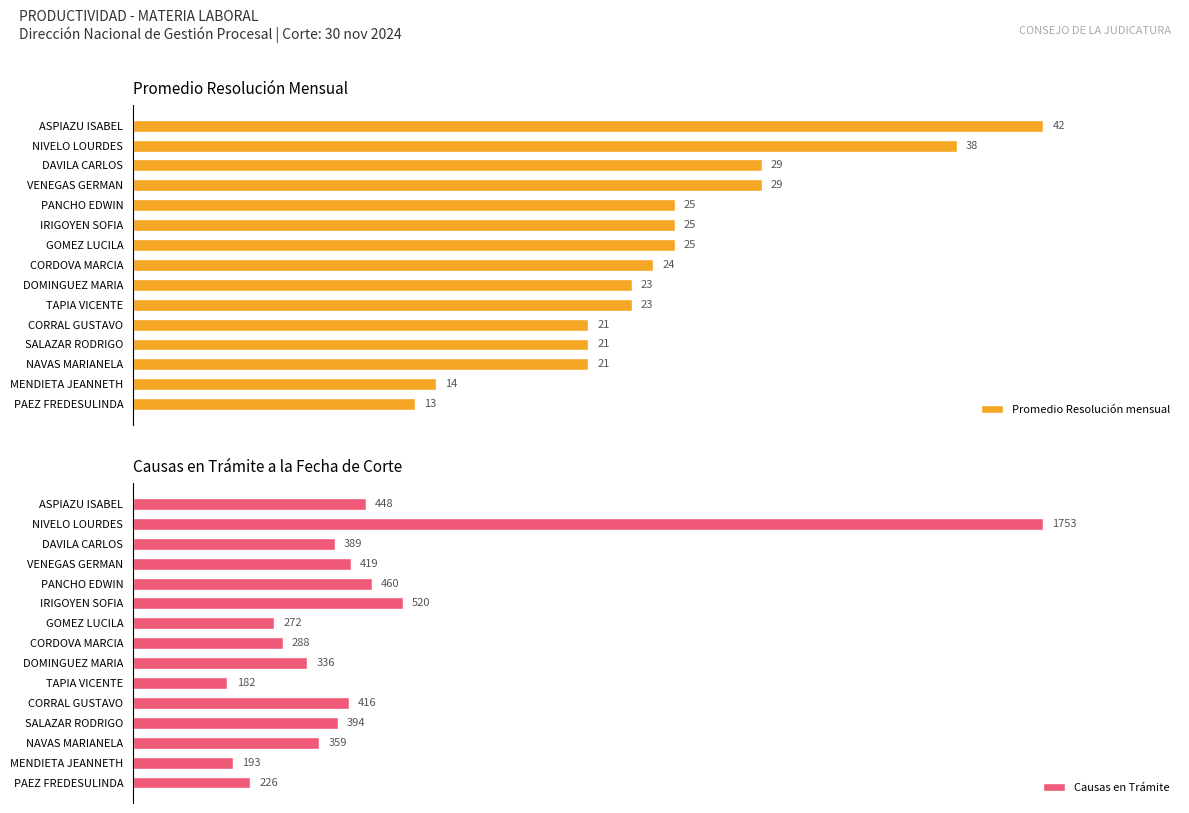

List the labels in order of Causas en Trámite value, largest first.

NIVELO LOURDES, IRIGOYEN SOFIA, PANCHO EDWIN, ASPIAZU ISABEL, VENEGAS GERMAN, CORRAL GUSTAVO, SALAZAR RODRIGO, DAVILA CARLOS, NAVAS MARIANELA, DOMINGUEZ MARIA, CORDOVA MARCIA, GOMEZ LUCILA, PAEZ FREDESULINDA, MENDIETA JEANNETH, TAPIA VICENTE